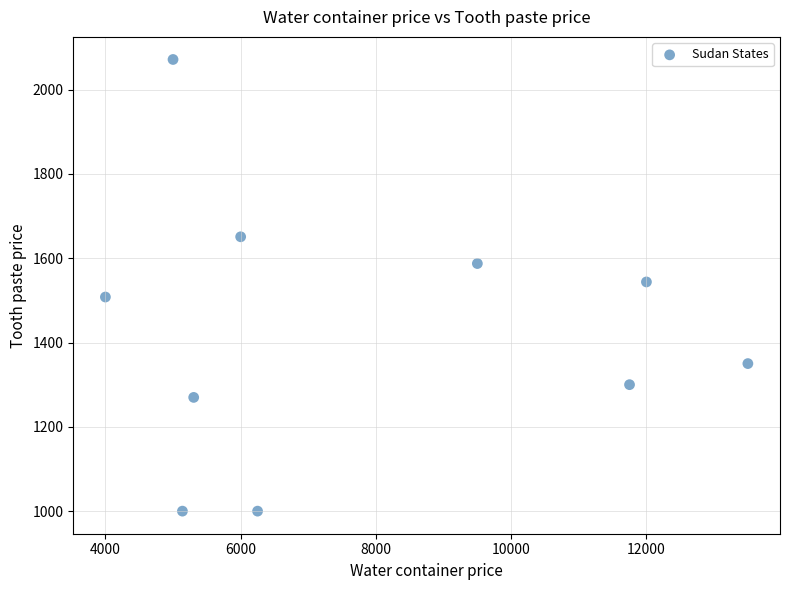

What is the average Y value?

1428.1